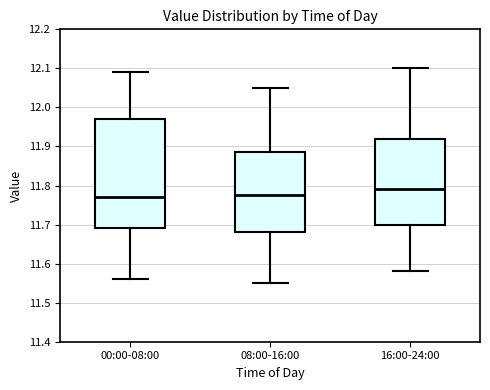

Reading left to right, transcribe this box plot: for each box, give where its median line is, the range the box spans, and where its two whiskers end, as read against the y-axis. The values are not printed on the chart, so give them approximately, as read against the axis.

00:00-08:00: median 11.77, box 11.69 to 11.97, whiskers 11.56 to 12.09
08:00-16:00: median 11.78, box 11.68 to 11.89, whiskers 11.55 to 12.05
16:00-24:00: median 11.79, box 11.70 to 11.92, whiskers 11.58 to 12.10